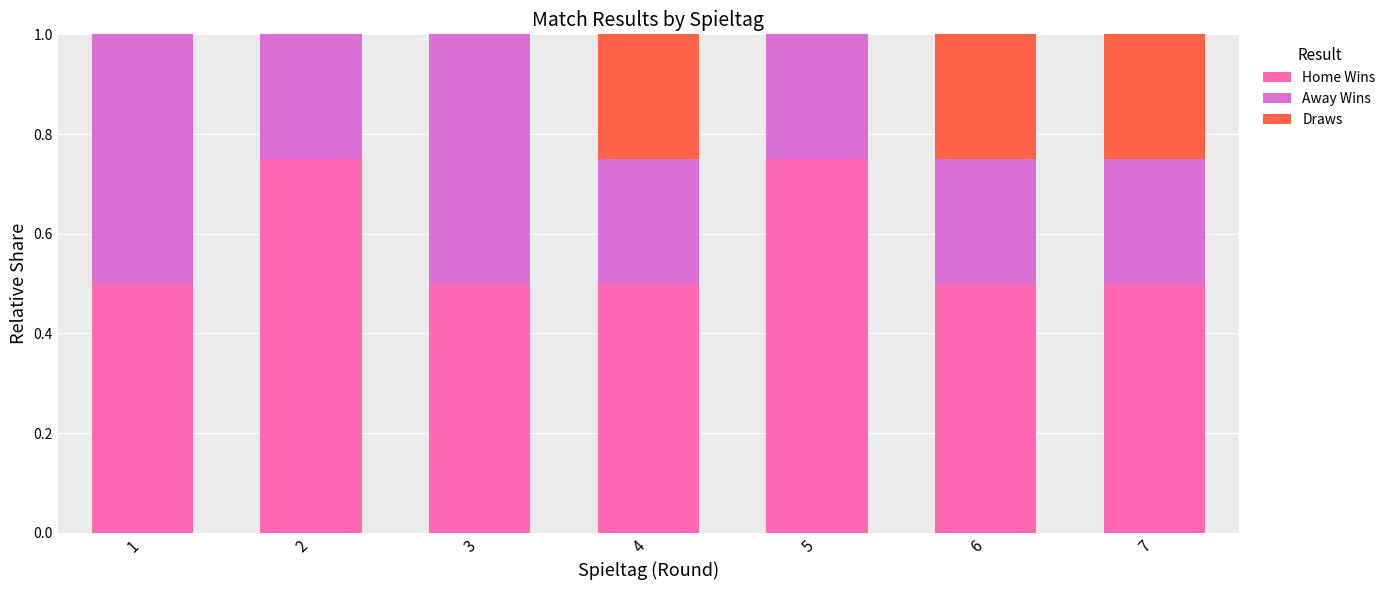

The Home Wins series shows 1.0 at 2. True or false?

False